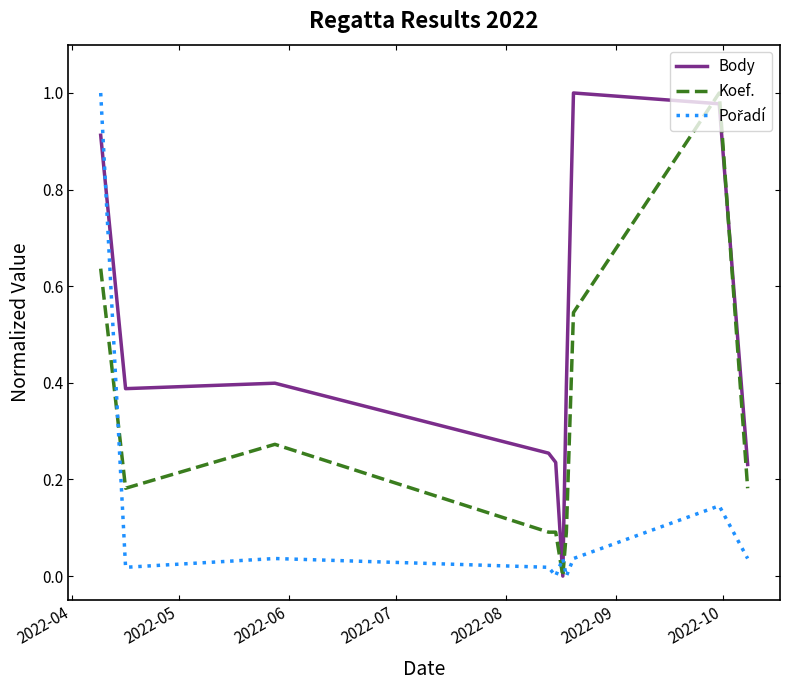

Which series has the largest total across all categories?

Body